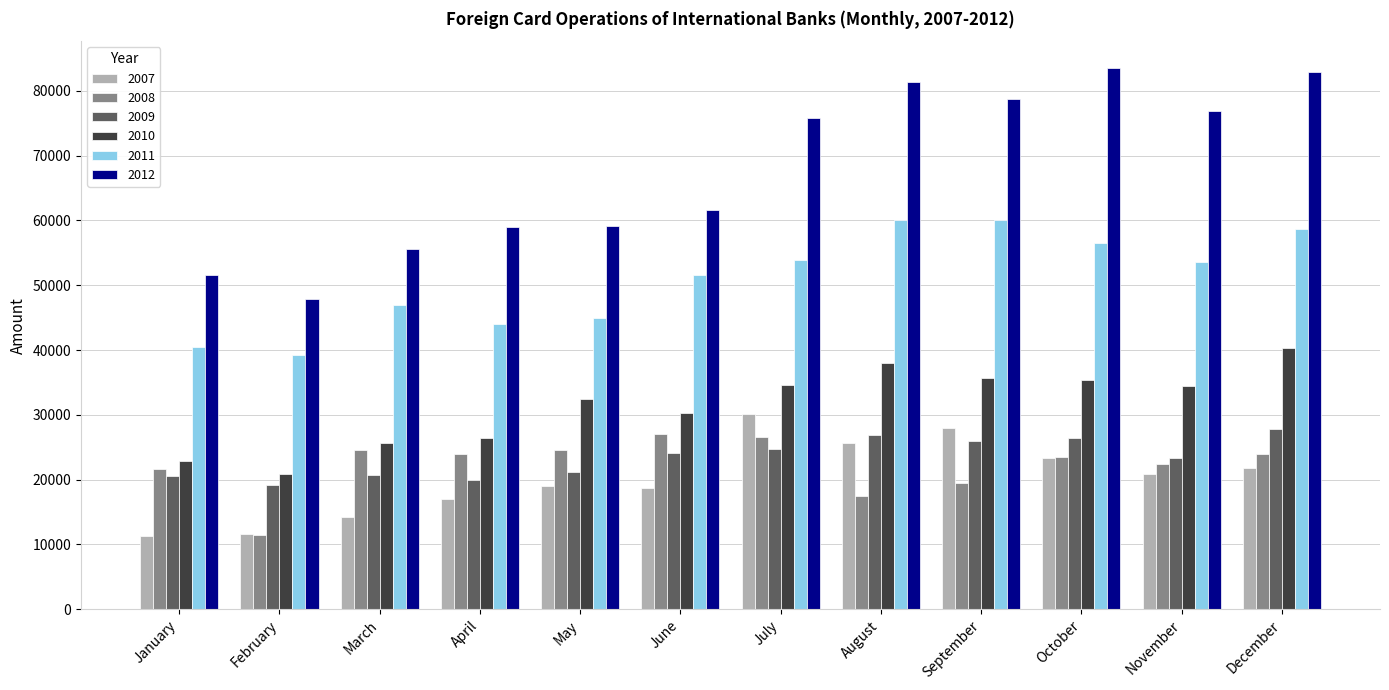

What is the greatest value displayed?

83494.4